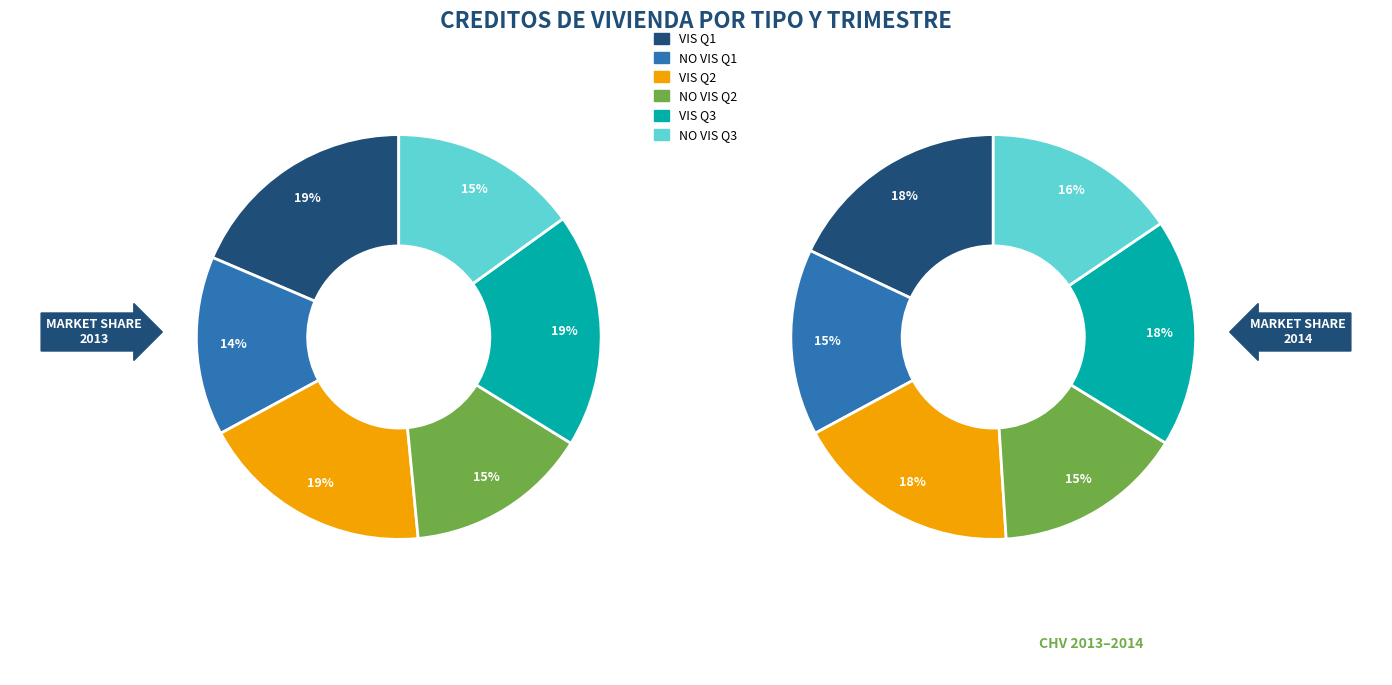

Is Enero - marzo NO VIS the majority of the pie?

No